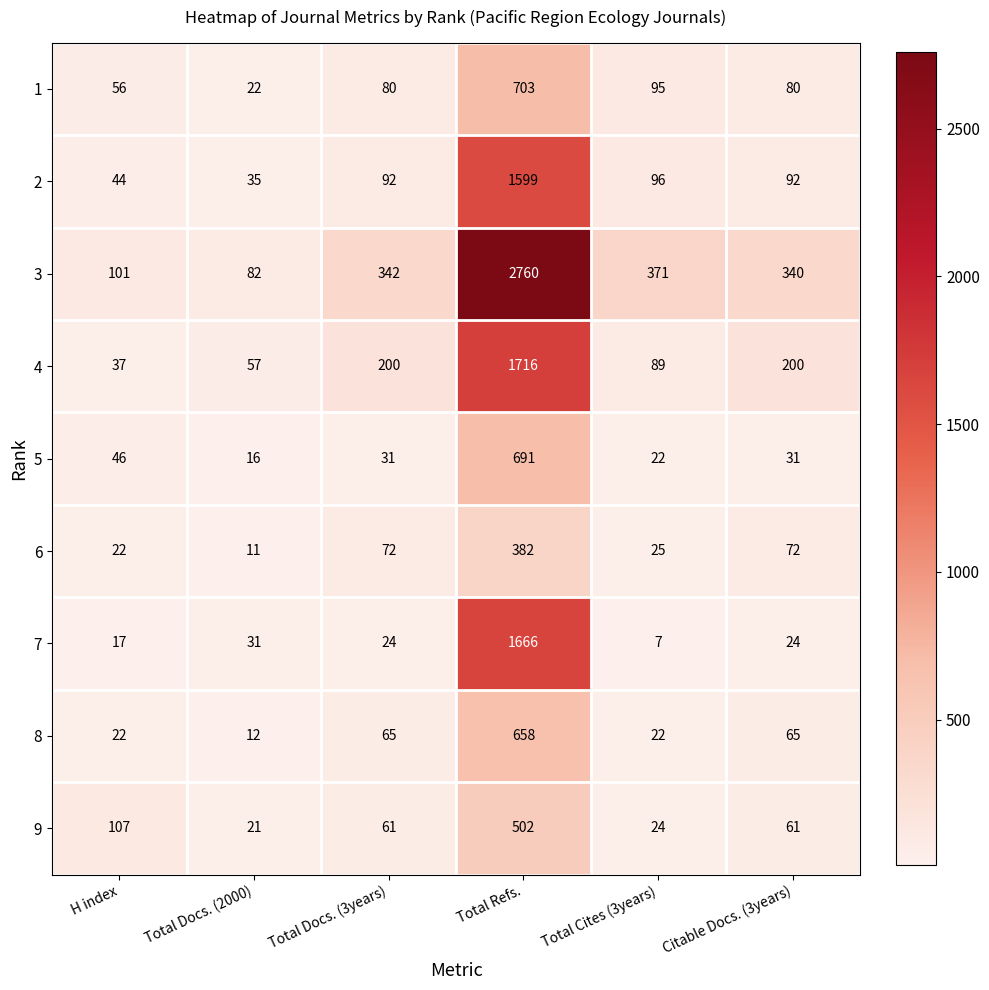

Count the number of categories in the chart.

6